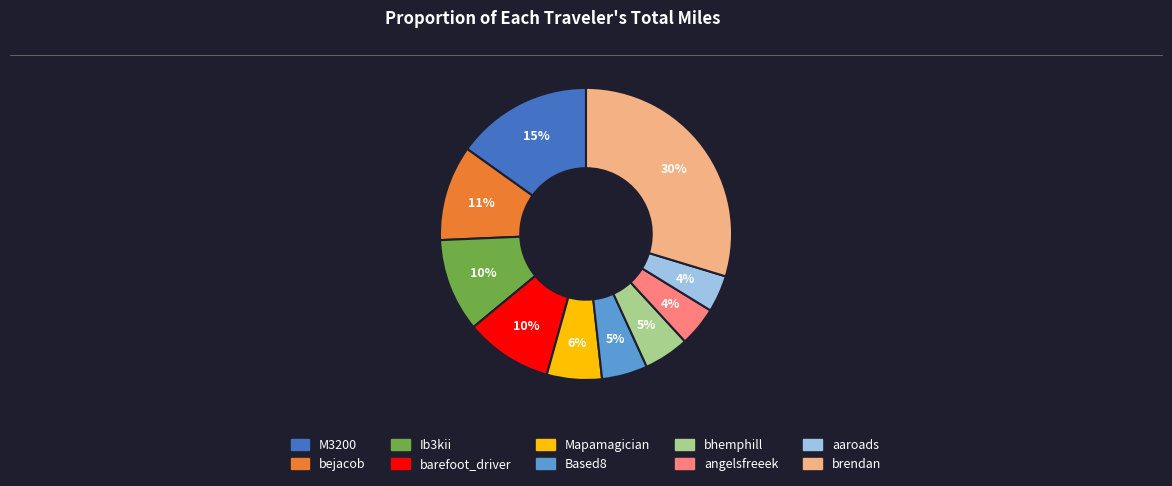

What percentage is the M3200 slice, to the nearest percent?

15%